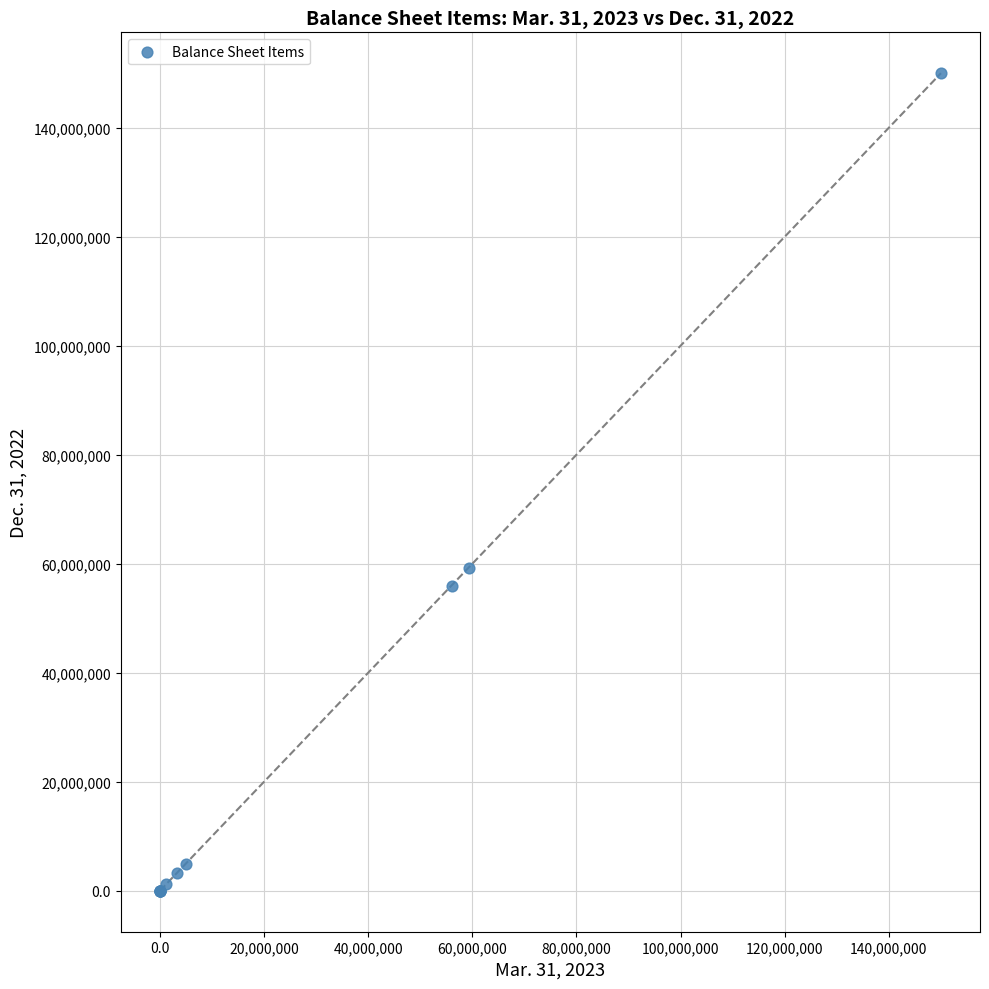

What Y value in the scatter plot is closest to 75000000?

59296725.0